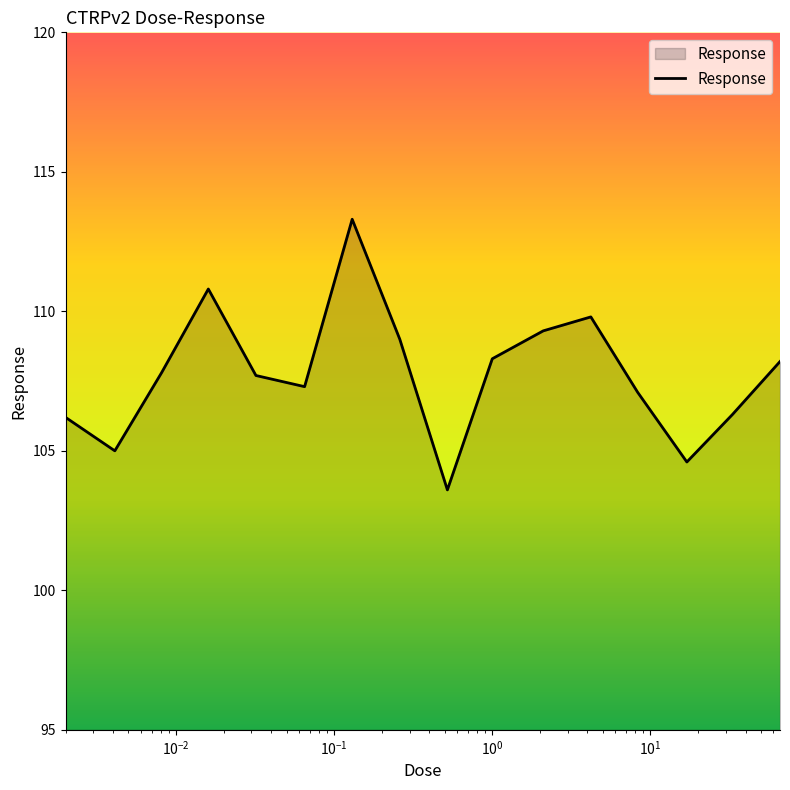

What is the difference between the maximum and minimum values?

9.7